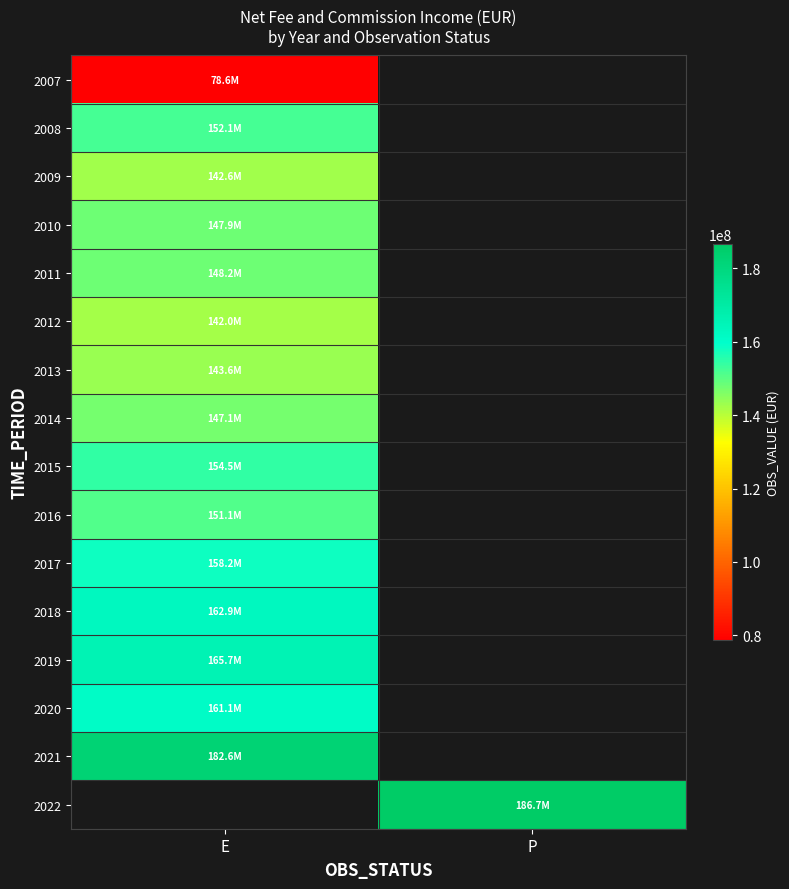

How many series are shown in this chart?

16